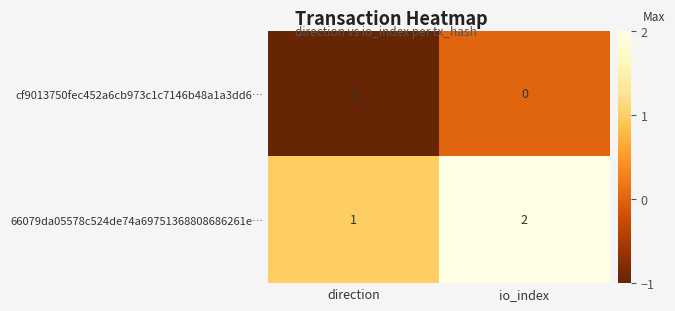

At how many categories does at least one series exceed 0?

2